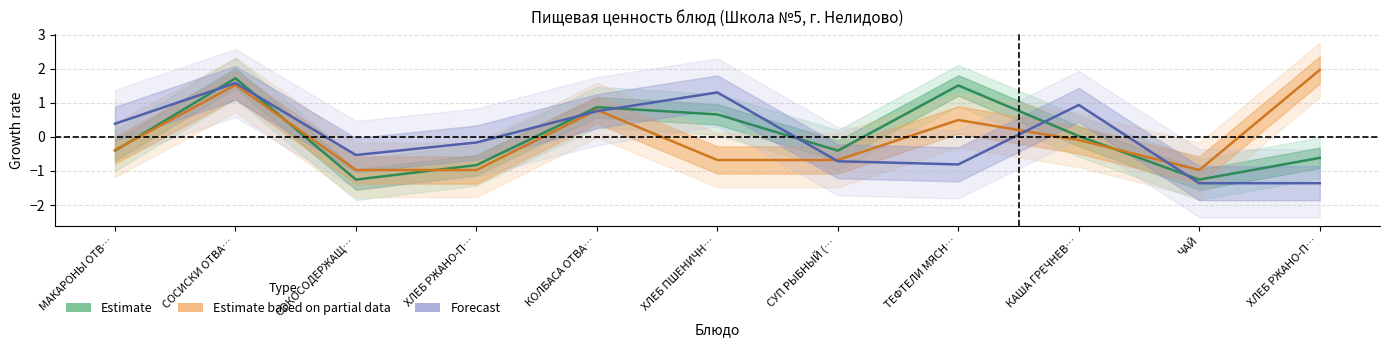

What is the approximate value of Estimate at КОЛБАСА ОТВА…?

0.9